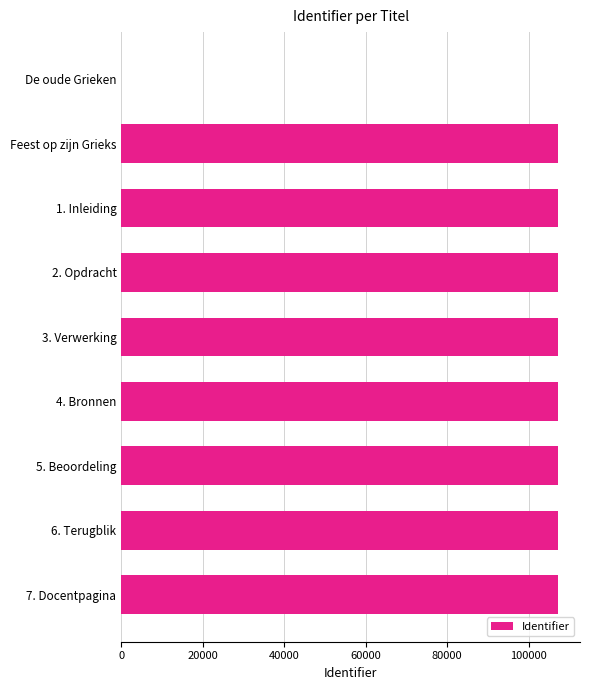

The value at 1. Inleiding is 107218. True or false?

True